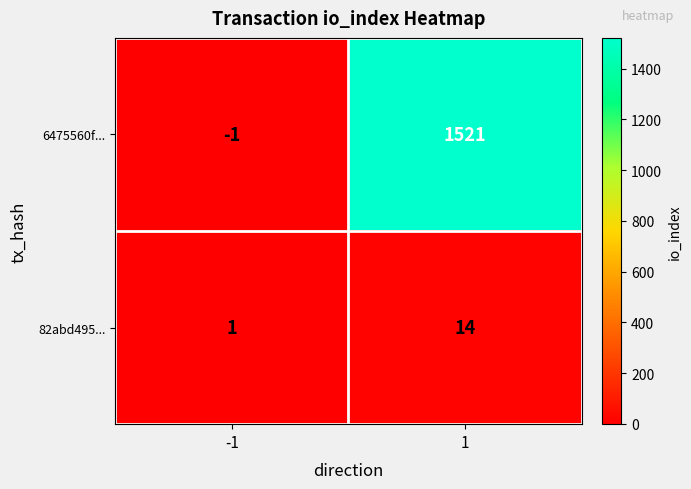

The 82abd495... series shows 14 at 1. True or false?

True